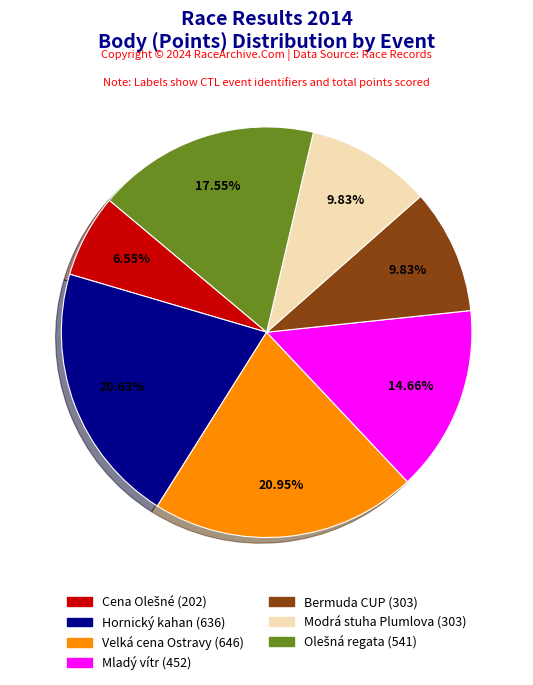

Does Modrá stuha Plumlova (303) account for over 50% of the chart?

No